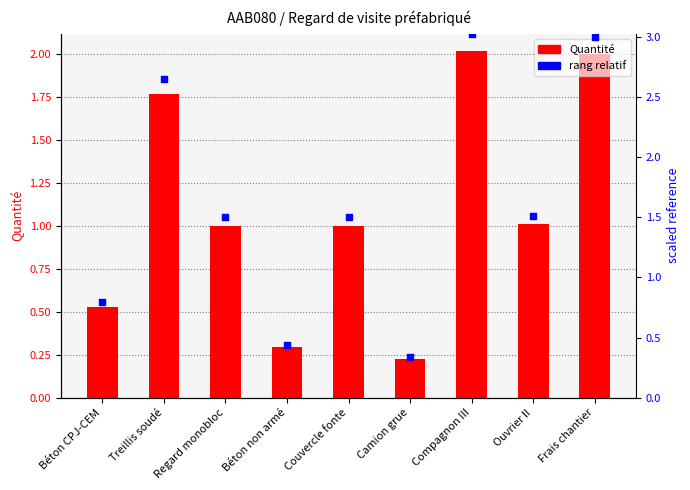

Which series reaches the minimum Y coordinate?

Quantité